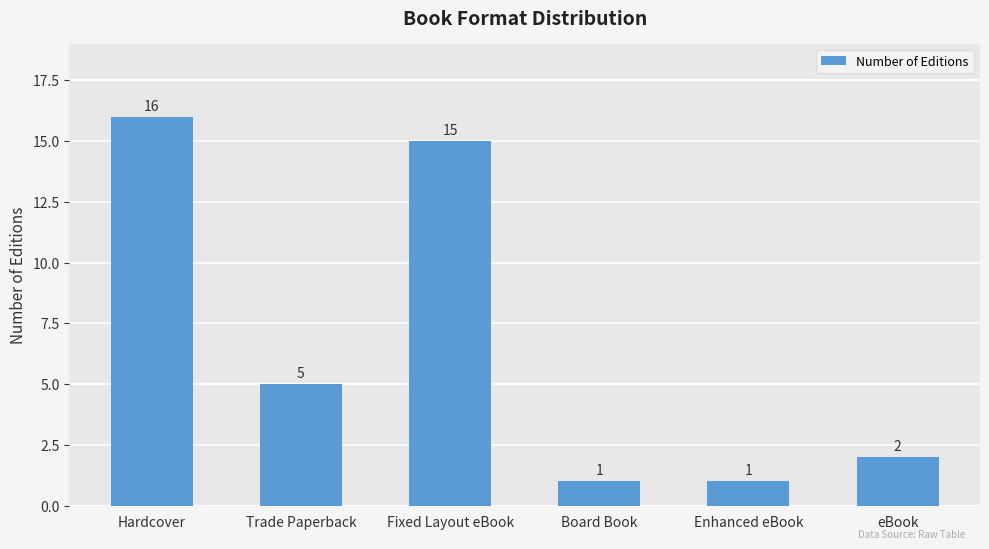

Reading right to left, transcribe all the data shown in this chart.

eBook=2	Enhanced eBook=1	Board Book=1	Fixed Layout eBook=15	Trade Paperback=5	Hardcover=16